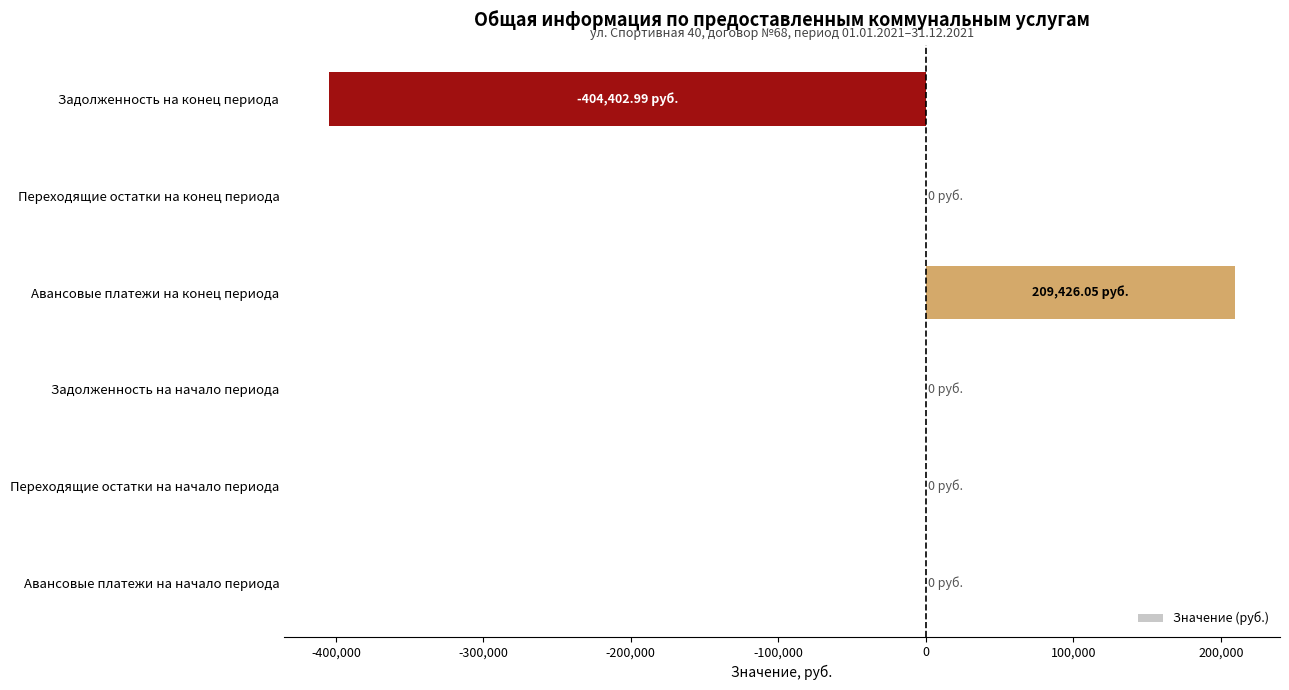

Between Задолженность на начало периода and Задолженность на конец периода, which is larger?

Задолженность на начало периода